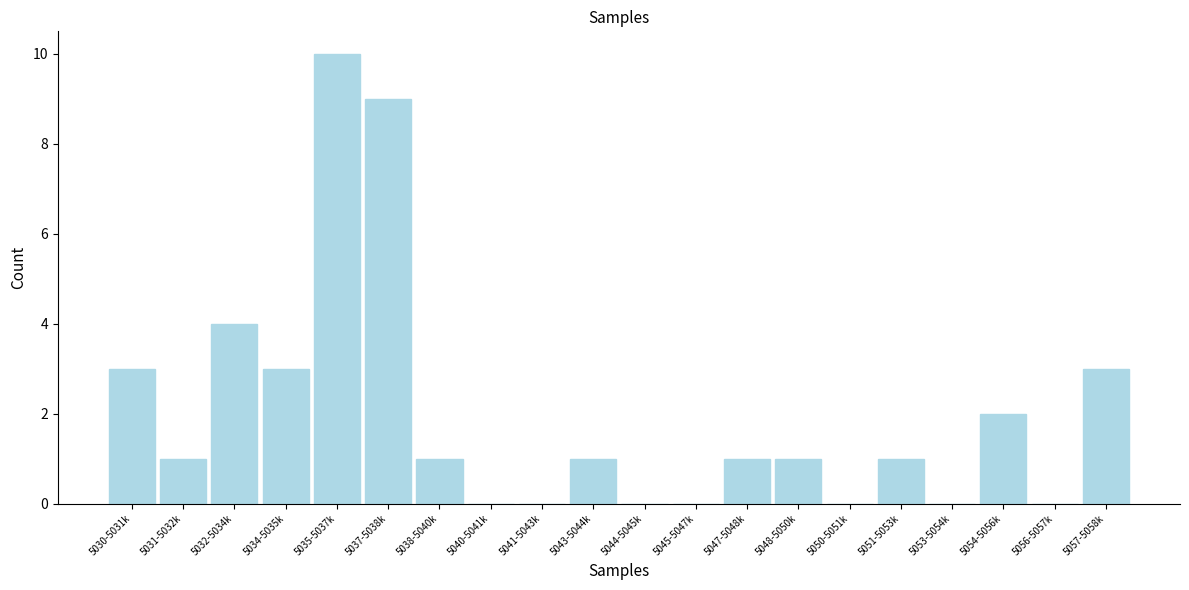

Reading left to right, what are all the values shown in this chart?

5030-5031k=3	5031-5032k=1	5032-5034k=4	5034-5035k=3	5035-5037k=10	5037-5038k=9	5038-5040k=1	5040-5041k=0	5041-5043k=0	5043-5044k=1	5044-5045k=0	5045-5047k=0	5047-5048k=1	5048-5050k=1	5050-5051k=0	5051-5053k=1	5053-5054k=0	5054-5056k=2	5056-5057k=0	5057-5058k=3